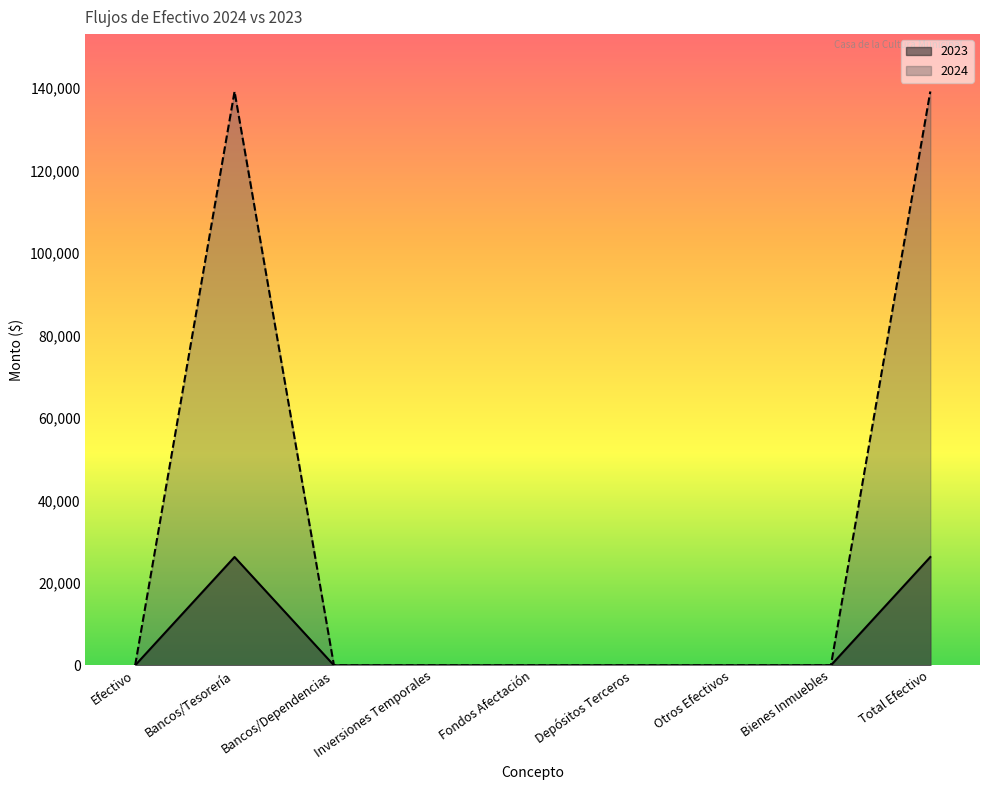

List the series in order of their overall mean, lowest first.

2023, 2024